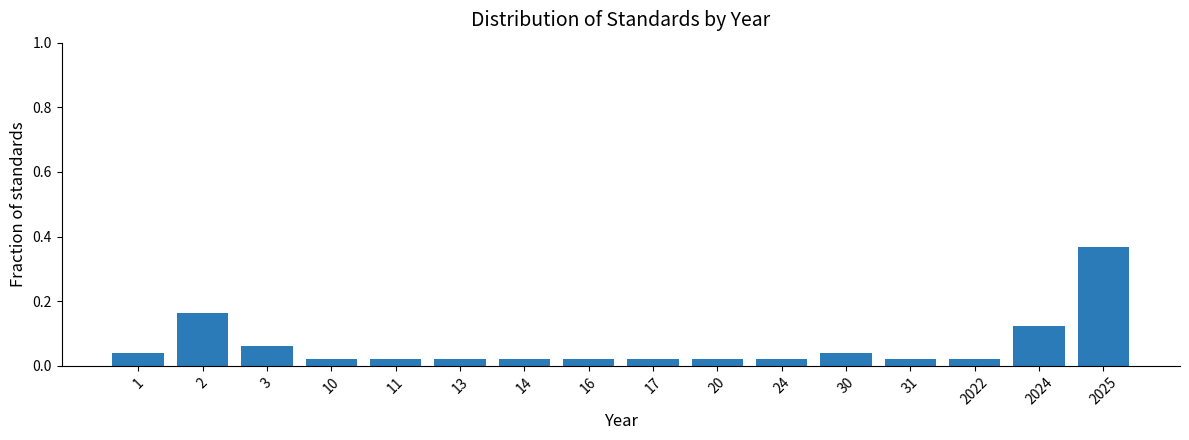

Between 30 and 14, which is larger?

30